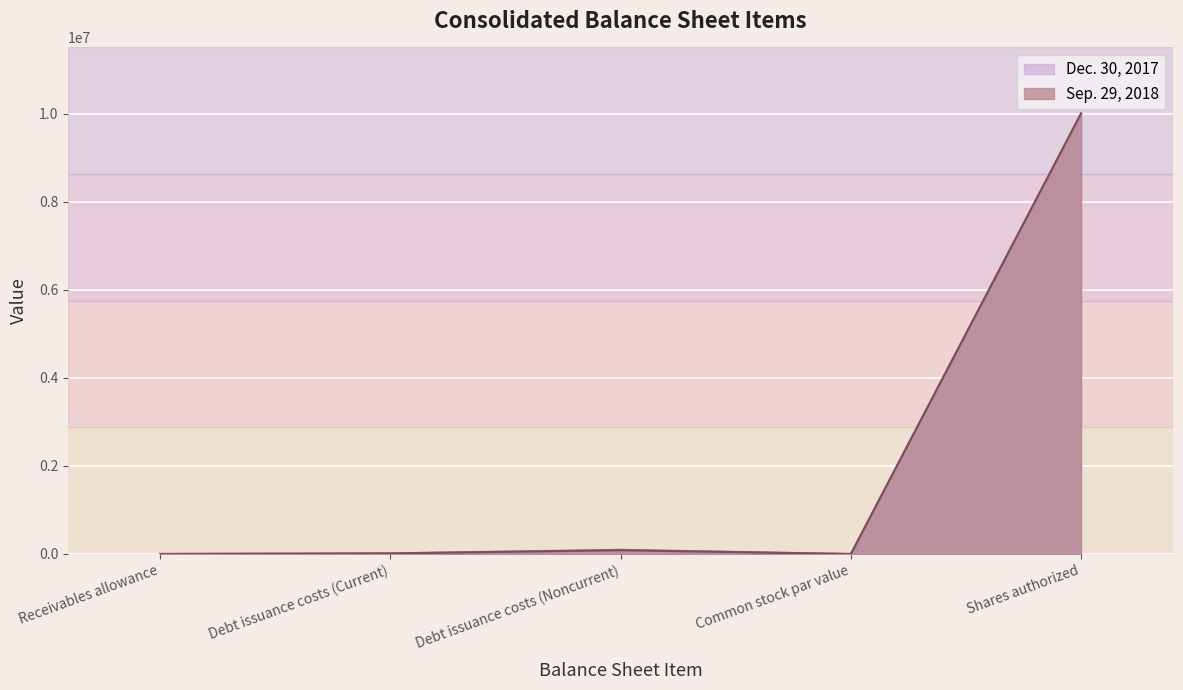

What is the maximum value for Sep. 29, 2018?

10000000